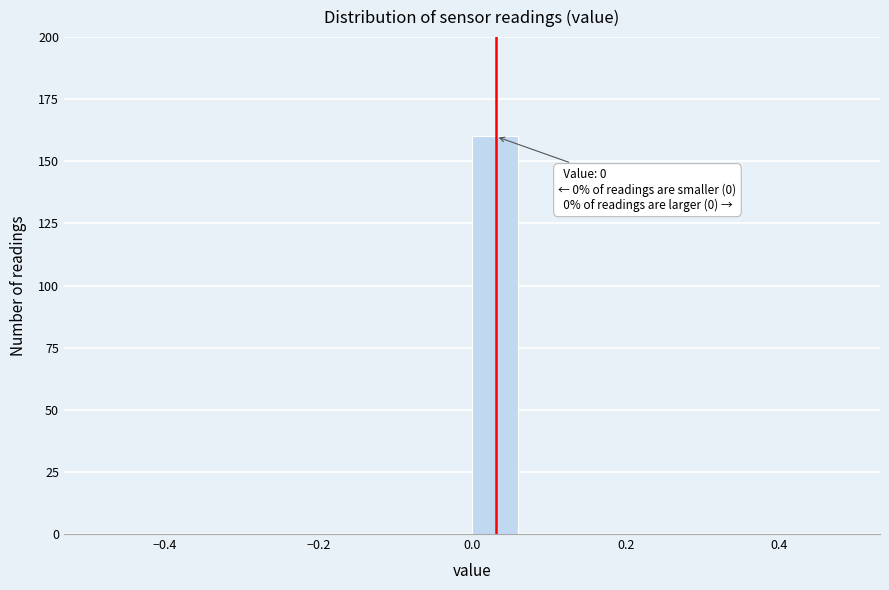

Around what value on the x-axis is the tallest bar? Give the approximate position of its centre, as read against the axis.

0.02